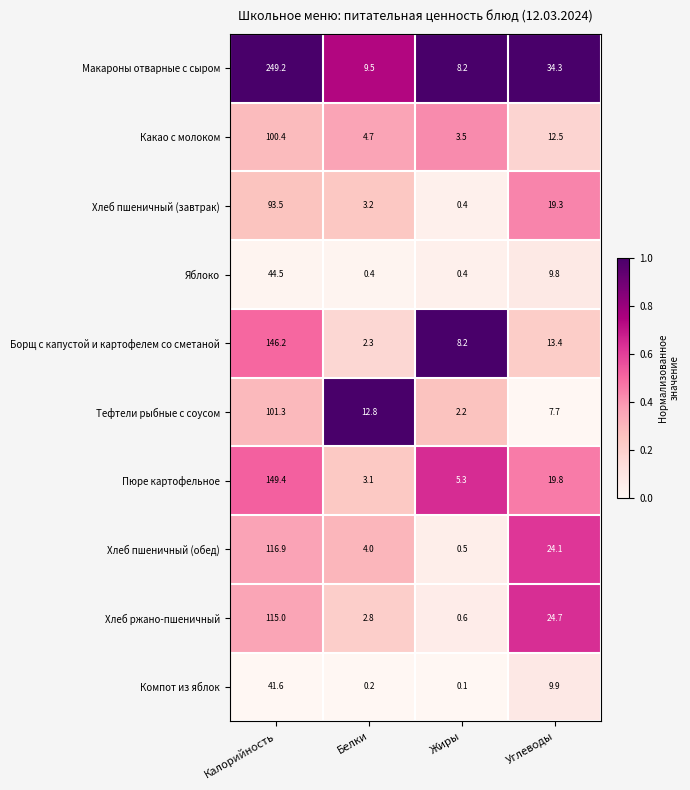

What is the greatest value displayed?

249.2